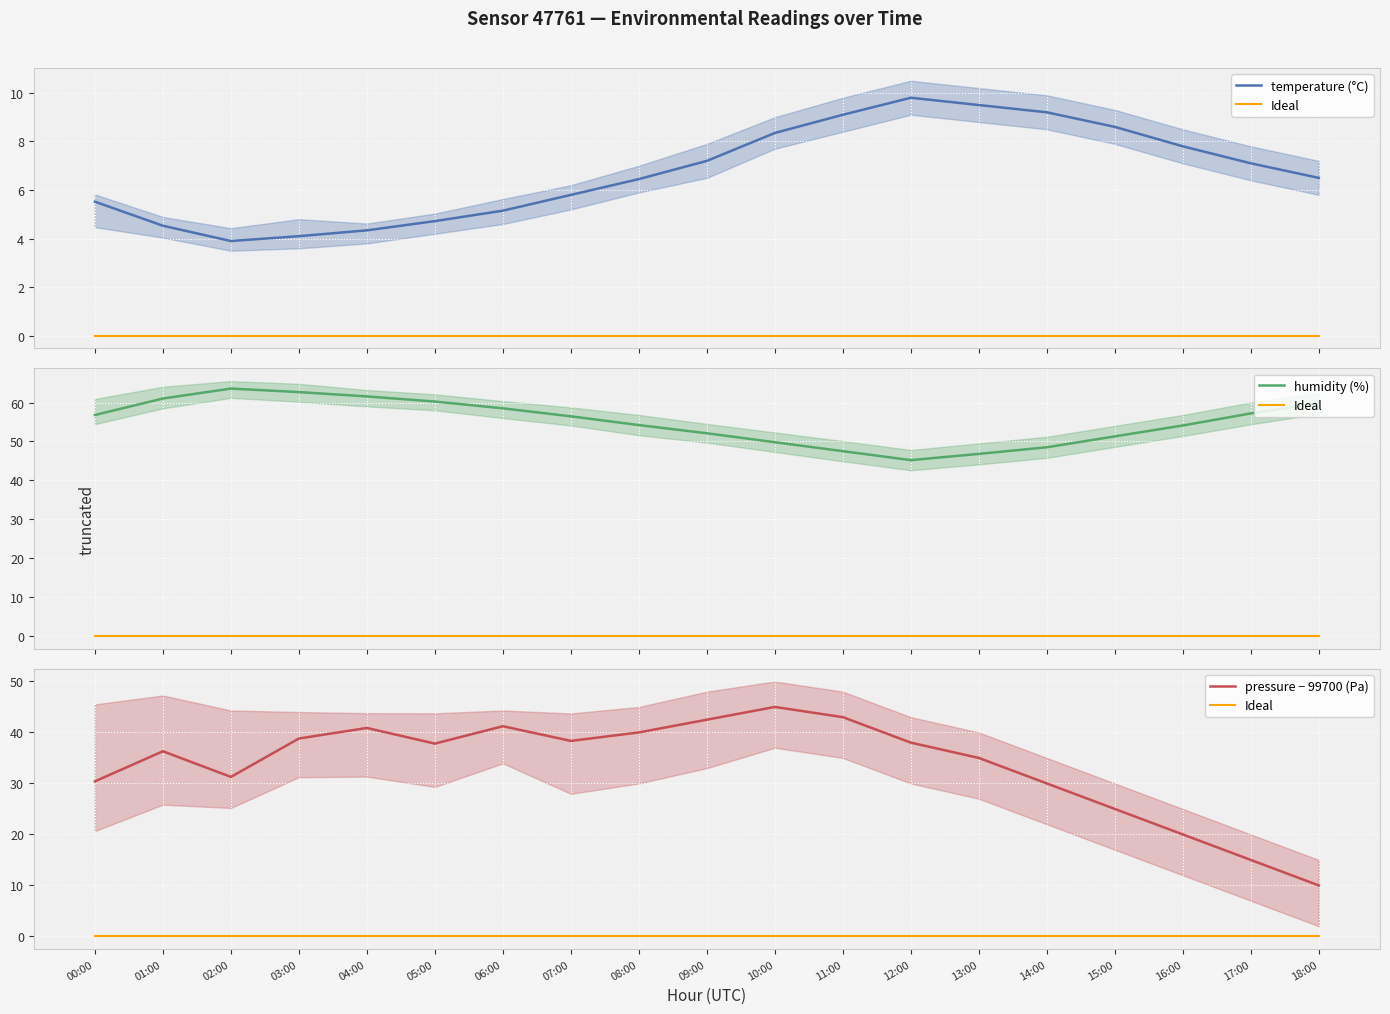

What position from the right is 10:00?

9